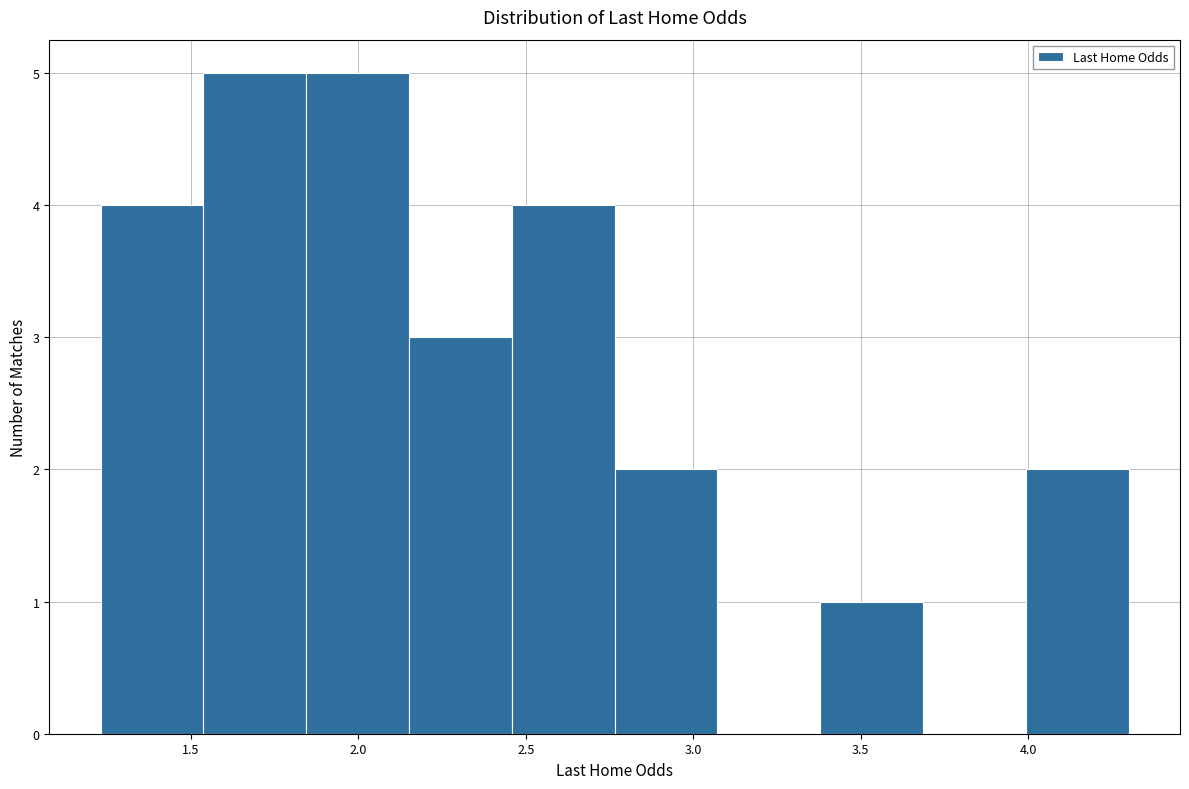

How tall is the bar that spans 1.85 to 2.15 on the x-axis? Neither the bar edges nor the heights are printed on the chart, so give them approximately, as read against the axes.

5